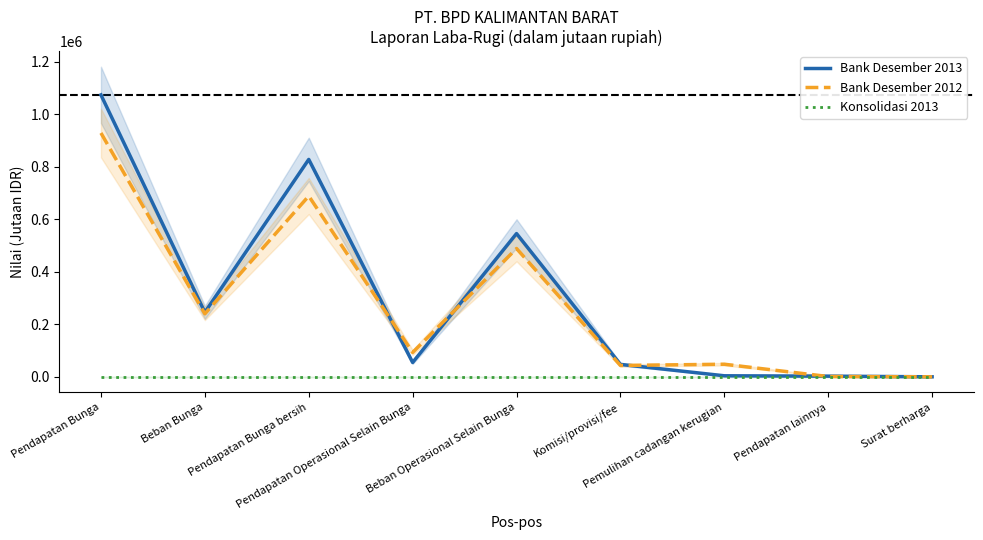

Rank the series at Surat berharga from lowest to highest value.

Konsolidasi 2013, Bank Desember 2012, Bank Desember 2013